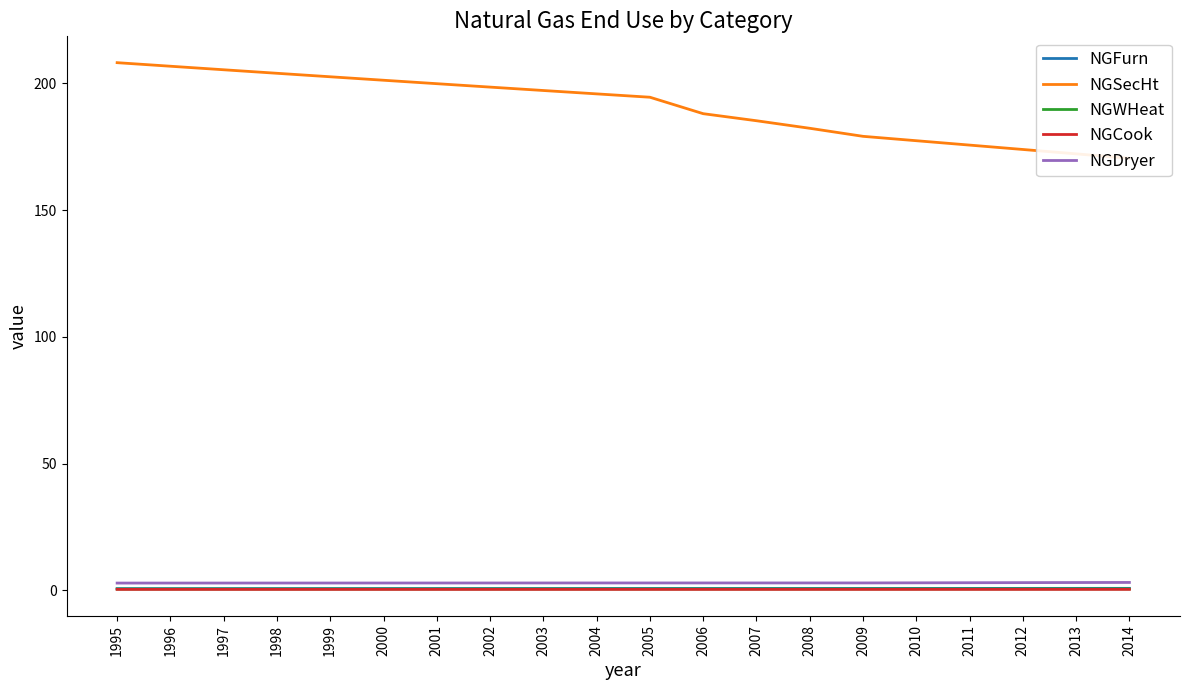

How many lines are shown in the chart?

5